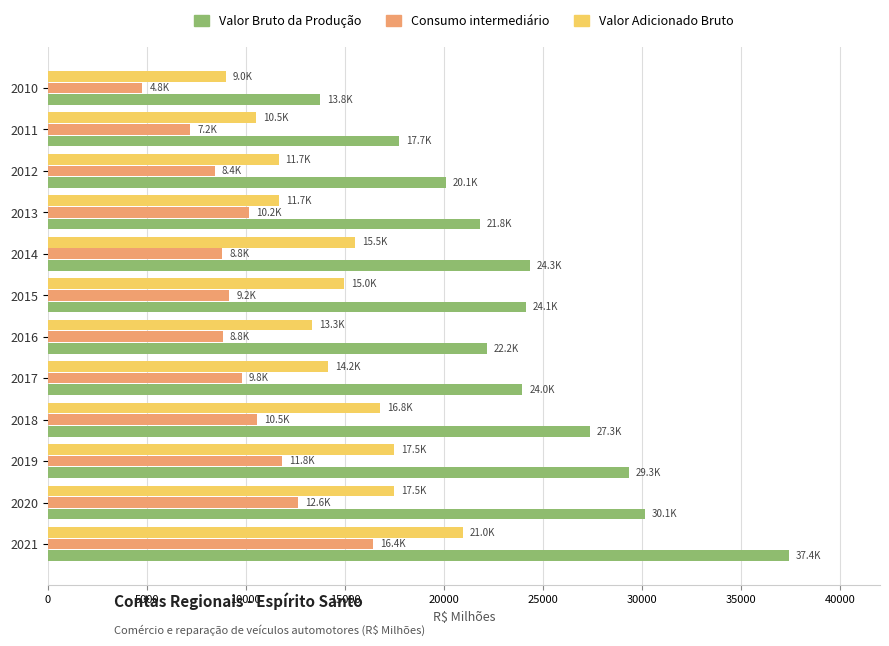

List the series in order of their peak value, highest first.

Valor Bruto da Produção, Valor Adicionado Bruto, Consumo intermediário